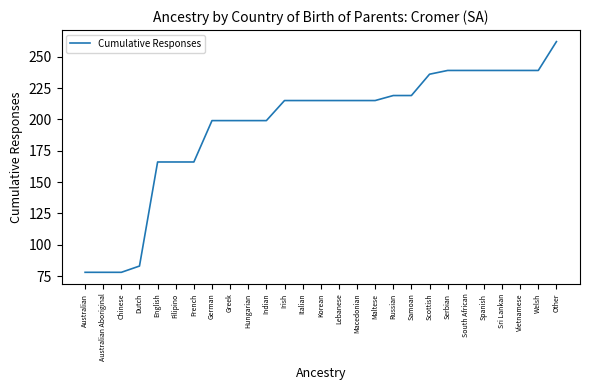

Read the value at Korean, to the nearest 5.

215